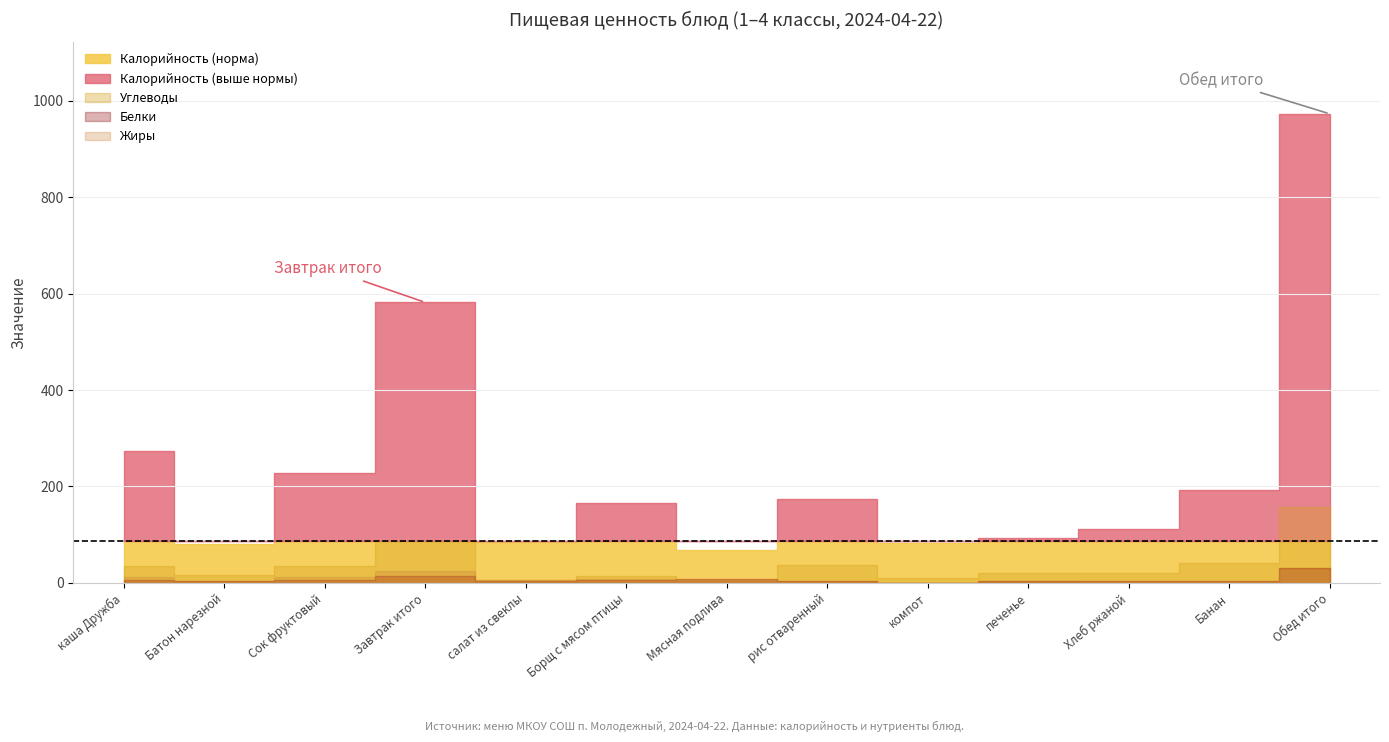

True or false: Белки and Жиры cross at least once.

True